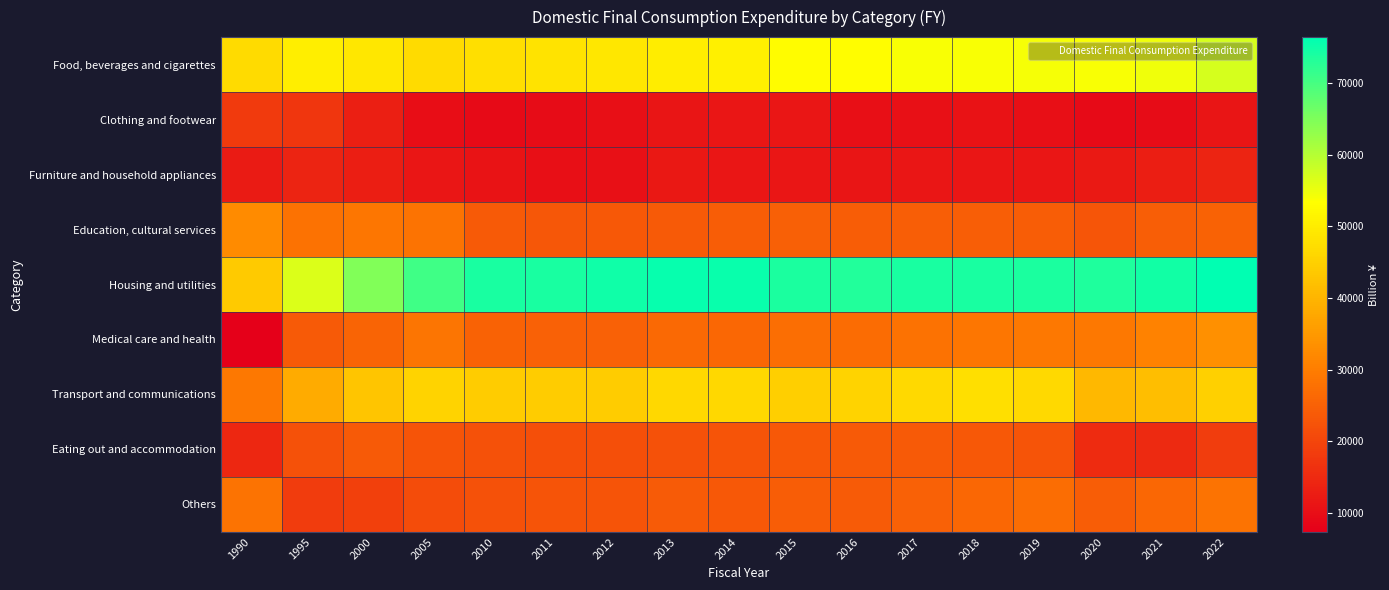

Reading left to right, transcribe all the data shown in this chart.

Food, beverages and cigarettes: 1990=46731.0	1995=50322.0	2000=48928.0	2005=46813.0	2010=47693.0	2011=48360.0	2012=49013.0	2013=50176.0	2014=50715.0	2015=52826.0	2016=53159.0	2017=53903.0	2018=53920.0	2019=54254.7	2020=53897.0	2021=54797.5	2022=57115.1
Clothing and footwear: 1990=17871.0	1995=17212.0	2000=13024.0	2005=9902.0	2010=9451.0	2011=9716.0	2012=10059.0	2013=11270.0	2014=11442.0	2015=11449.0	2016=10253.0	2017=10293.0	2018=10575.0	2019=10224.5	2020=9363.7	2021=9689.5	2022=11271.5
Furniture and household appliances: 1990=12377.0	1995=14031.0	2000=12926.0	2005=11545.0	2010=10874.0	2011=10188.0	2012=10404.0	2013=11902.0	2014=11427.0	2015=11435.0	2016=11274.0	2017=11449.0	2018=11514.0	2019=11441.3	2020=12065.2	2021=12809.4	2022=13884.6
Education, cultural services: 1990=32545.0	1995=28044.0	2000=28757.0	2005=28355.0	2010=23635.0	2011=23112.0	2012=23272.0	2013=23650.0	2014=24068.0	2015=24794.0	2016=24191.0	2017=24340.0	2018=24492.0	2019=24220.1	2020=22831.8	2021=24352.7	2022=25227.5
Housing and utilities: 1990=43814.0	1995=56532.0	2000=64766.0	2005=70545.0	2010=74046.0	2011=74127.0	2012=75061.0	2013=75714.0	2014=75496.0	2015=73936.0	2016=73310.0	2017=74240.0	2018=74084.0	2019=73726.6	2020=73597.5	2021=74794.1	2022=76422.3
Medical care and health: 1990=7317.0	1995=23782.0	2000=25598.0	2005=28488.0	2010=25199.0	2011=25125.0	2012=25070.0	2013=26296.0	2014=26091.0	2015=27515.0	2016=27003.0	2017=28051.0	2018=28749.0	2019=28971.8	2020=29157.8	2021=30959.4	2022=33276.0
Transport and communications: 1990=28996.0	1995=38335.0	2000=43205.0	2005=45624.0	2010=44171.0	2011=44139.0	2012=44203.0	2013=46352.0	2014=46247.0	2015=44574.0	2016=45416.0	2017=46633.0	2018=47681.0	2019=46494.7	2020=40765.8	2021=41713.1	2022=44856.2
Eating out and accommodation: 1990=14599.0	1995=22034.0	2000=23609.0	2005=22457.0	2010=22005.0	2011=21882.0	2012=21865.0	2013=22133.0	2014=22669.0	2015=23436.0	2016=23662.0	2017=23658.0	2018=23272.0	2019=22438.6	2020=15360.4	2021=15025.7	2022=18641.7
Others: 1990=28296.0	1995=18371.0	2000=19185.0	2005=21273.0	2010=21995.0	2011=22586.0	2012=22659.0	2013=23852.0	2014=23292.0	2015=24123.0	2016=24040.0	2017=24990.0	2018=26142.0	2019=27074.5	2020=24116.5	2021=26203.3	2022=28254.2